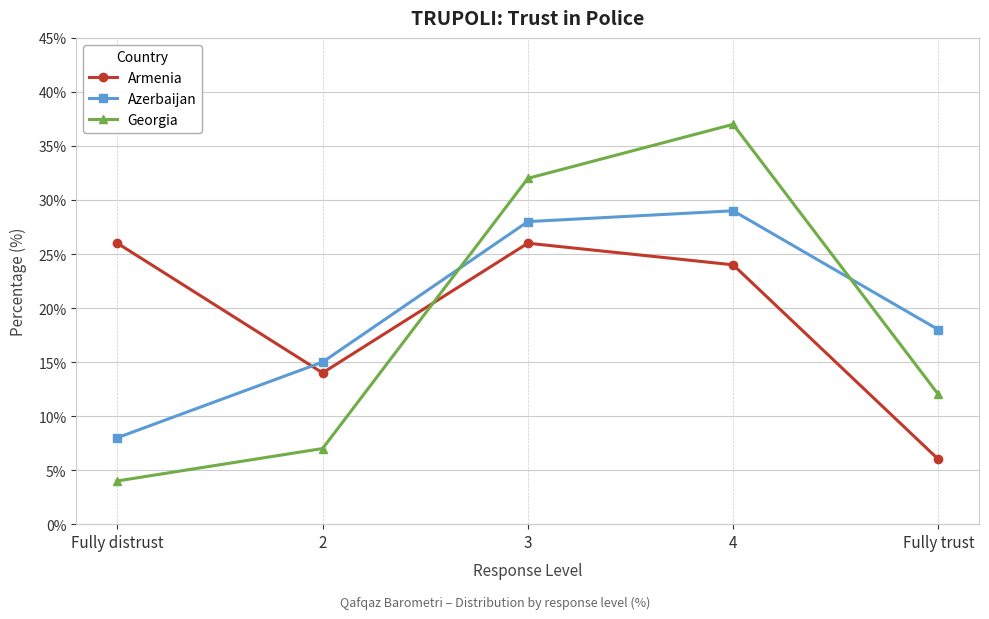

Is it true that Armenia equals 8 at Fully trust?

False